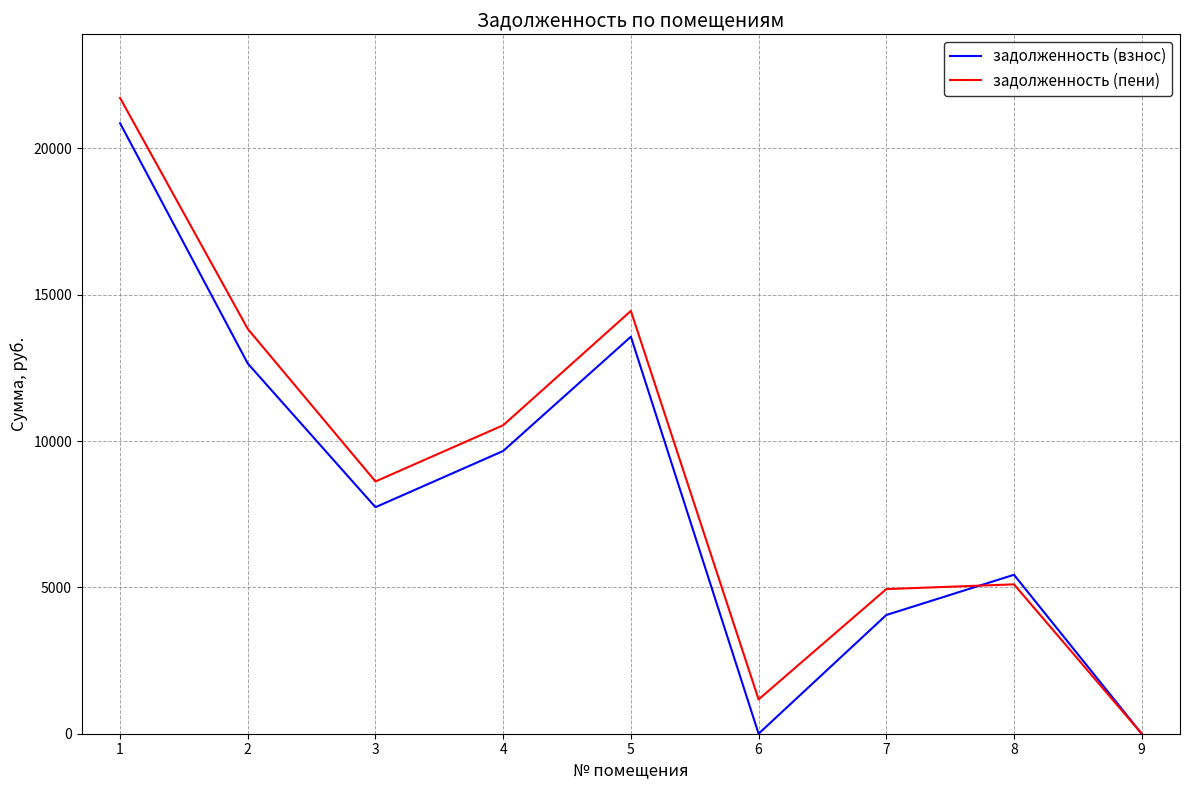

Where is the first local minimum for задолженность (взнос)?

3